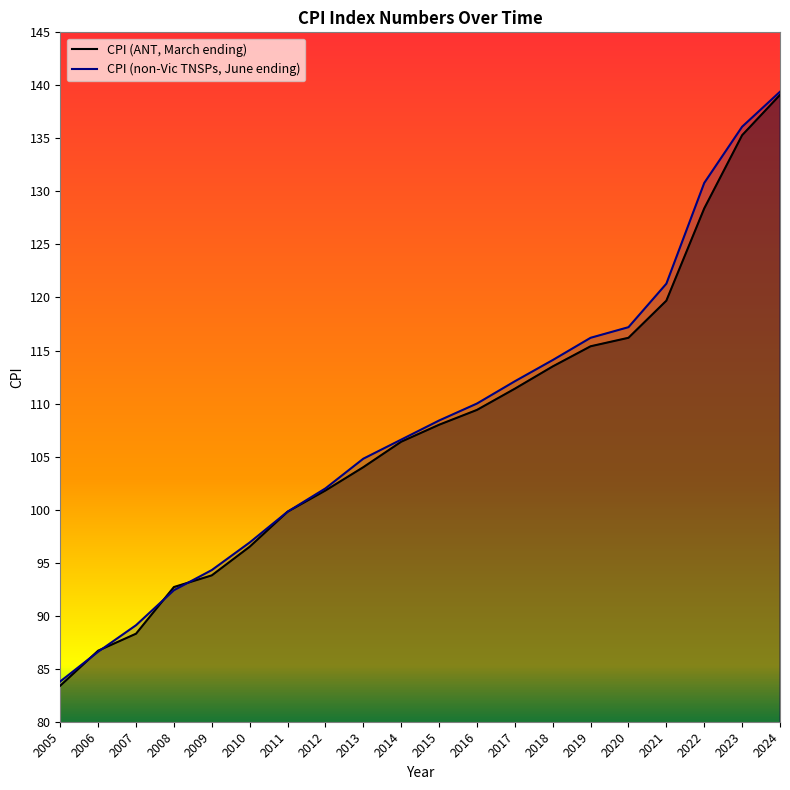

What is the average value of the CPI (non-Vic TNSPs, June ending) series?

108.1